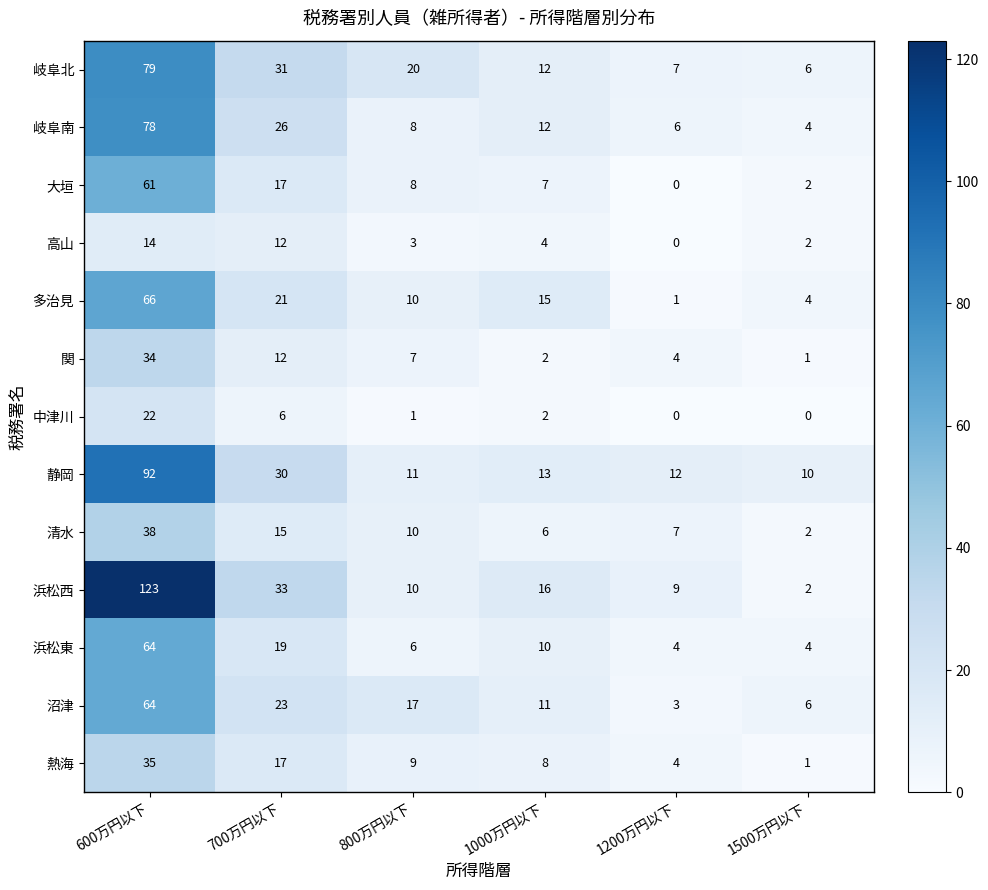

How many values in the 岐阜南 series are below 12?

3